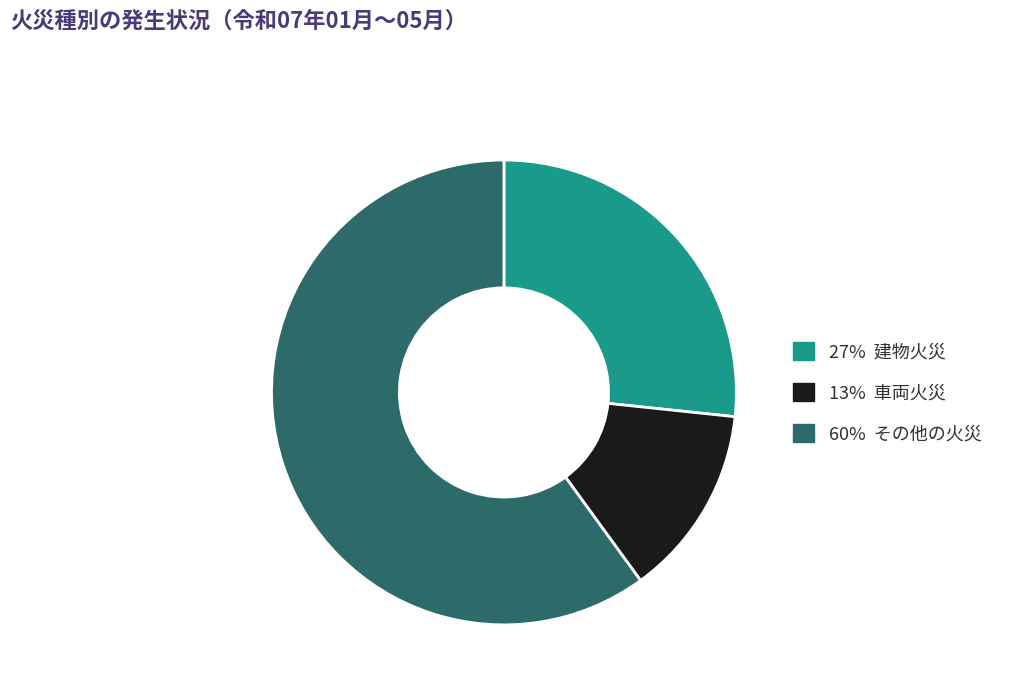

How many segments does this pie chart have?

3